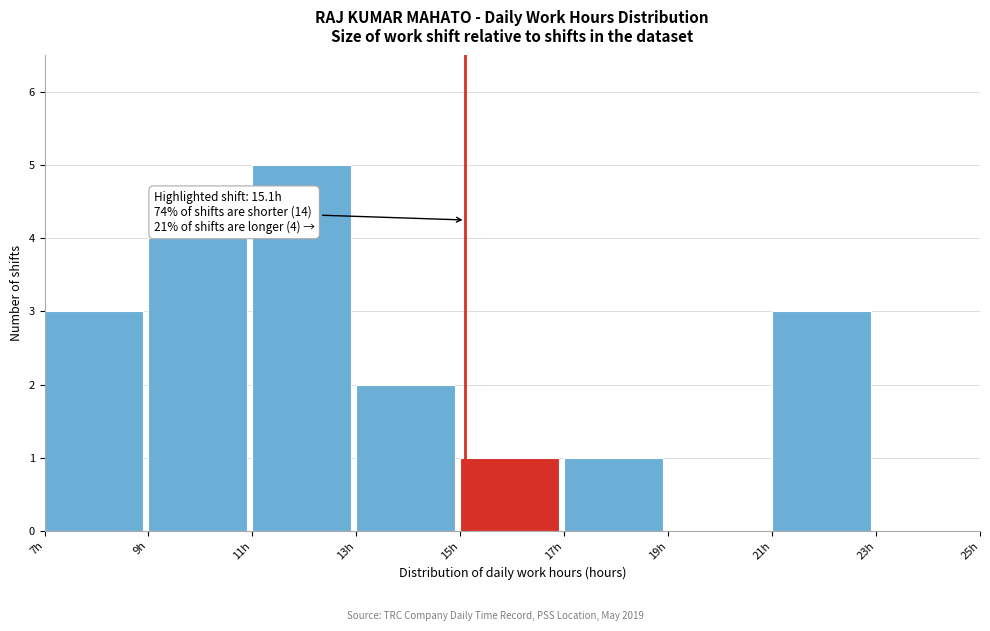

Which range on the x-axis has the tallest bar?

11 to 13